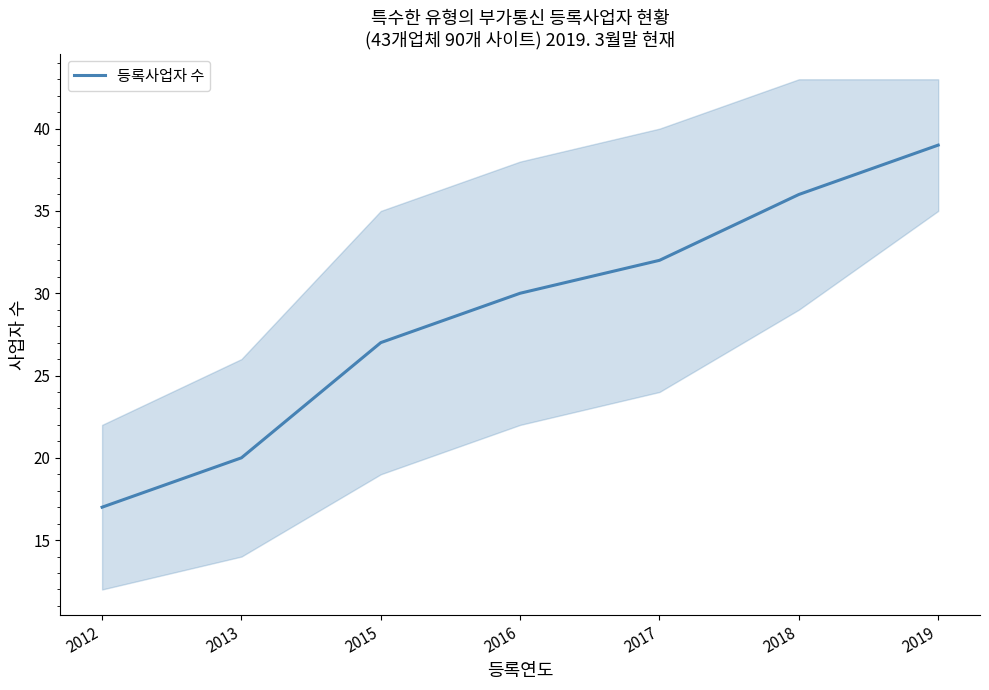

What is the smallest value displayed?

17